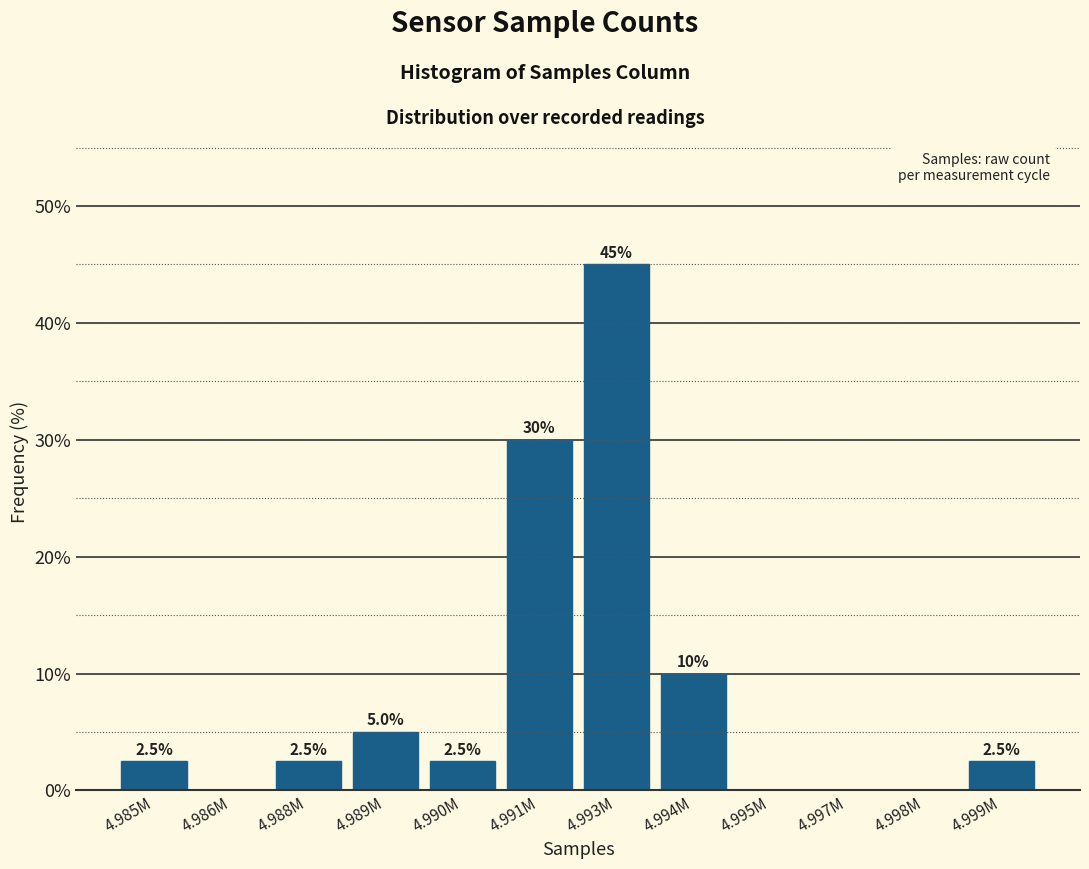

Reading left to right, extract all data points from this chart.

4.985M=2.5	4.986M=0.0	4.988M=2.5	4.989M=5.0	4.990M=2.5	4.991M=30.0	4.993M=45.0	4.994M=10.0	4.995M=0.0	4.997M=0.0	4.998M=0.0	4.999M=2.5